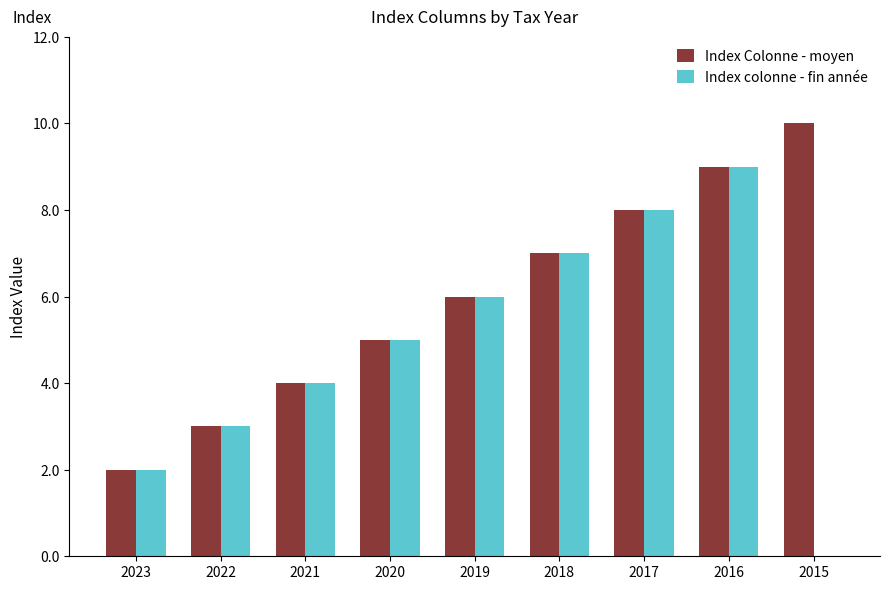

True or false: Index colonne - fin année has a value of 6 at 2021.

False